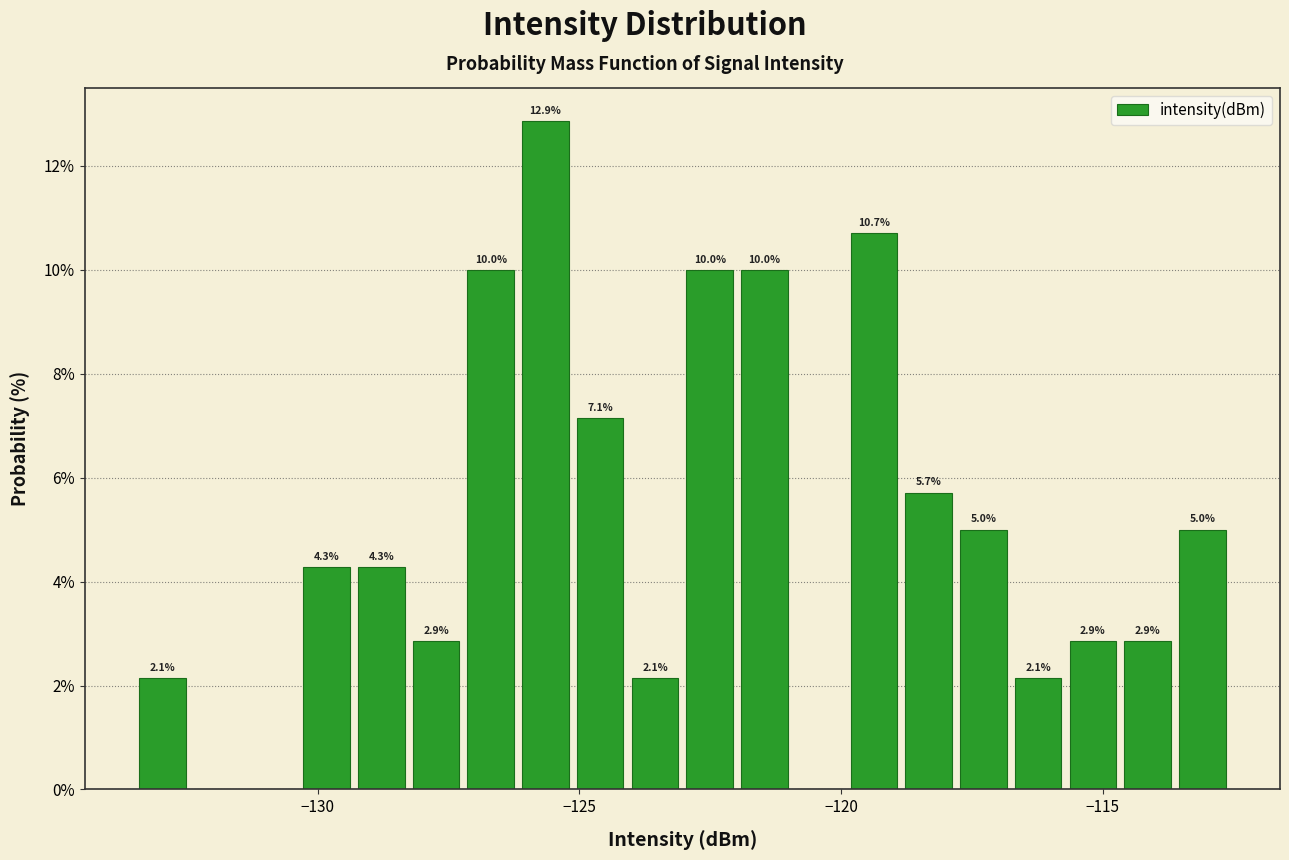

Read against the x-axis, roughly where is the centre of the tallest bar?

-125.5